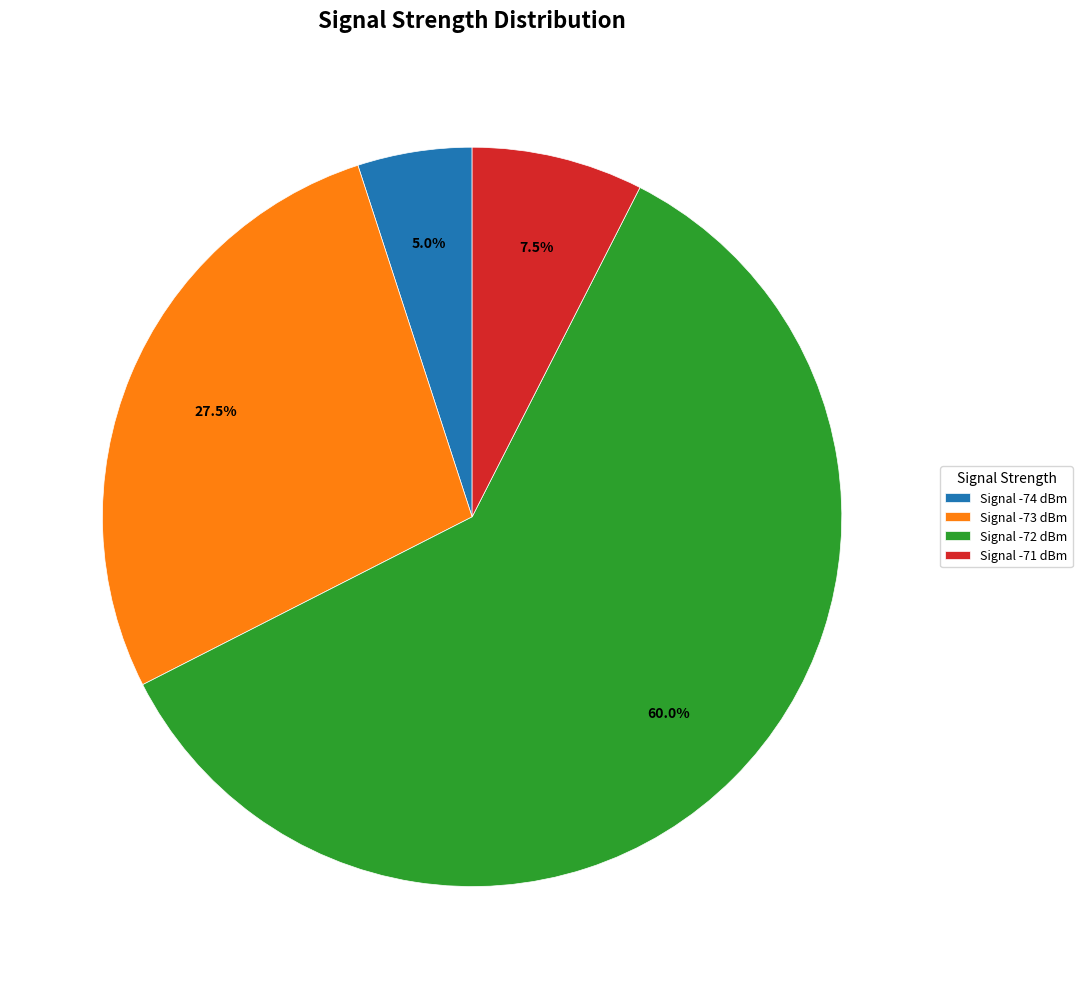

Rank the categories by value from highest to lowest.

Signal -72 dBm, Signal -73 dBm, Signal -71 dBm, Signal -74 dBm